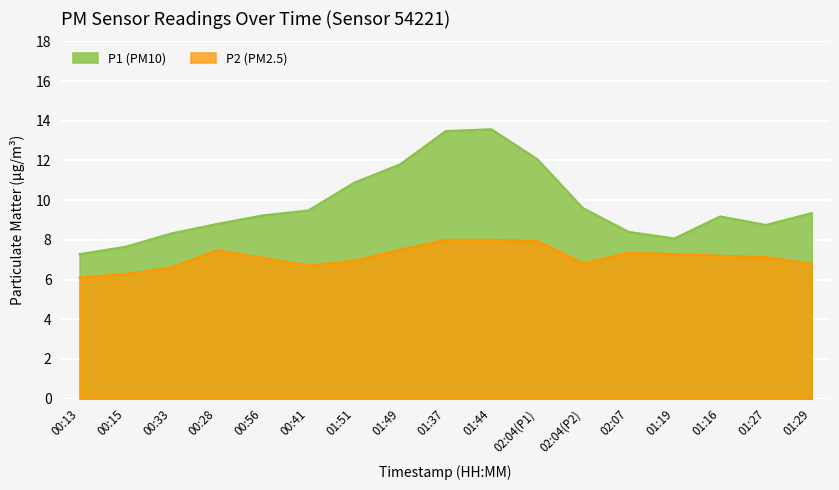

Does the chart display data point markers on the line(s)?

No